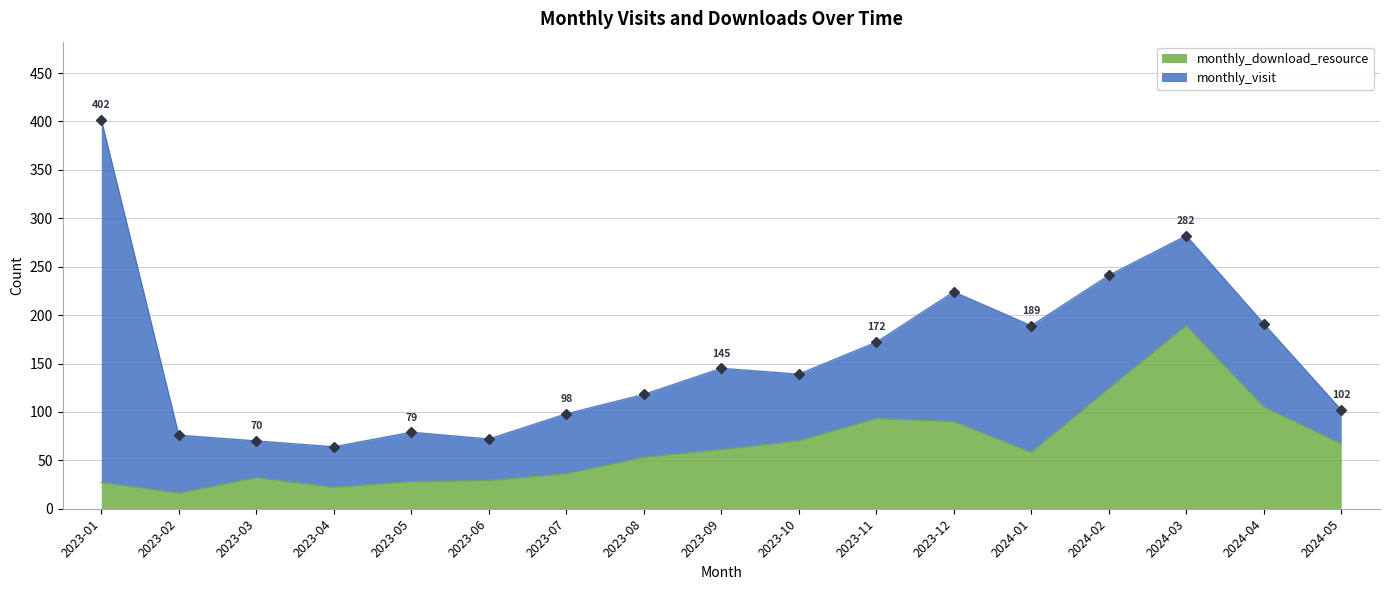

What is the label of the 17th point from the left?

2024-05